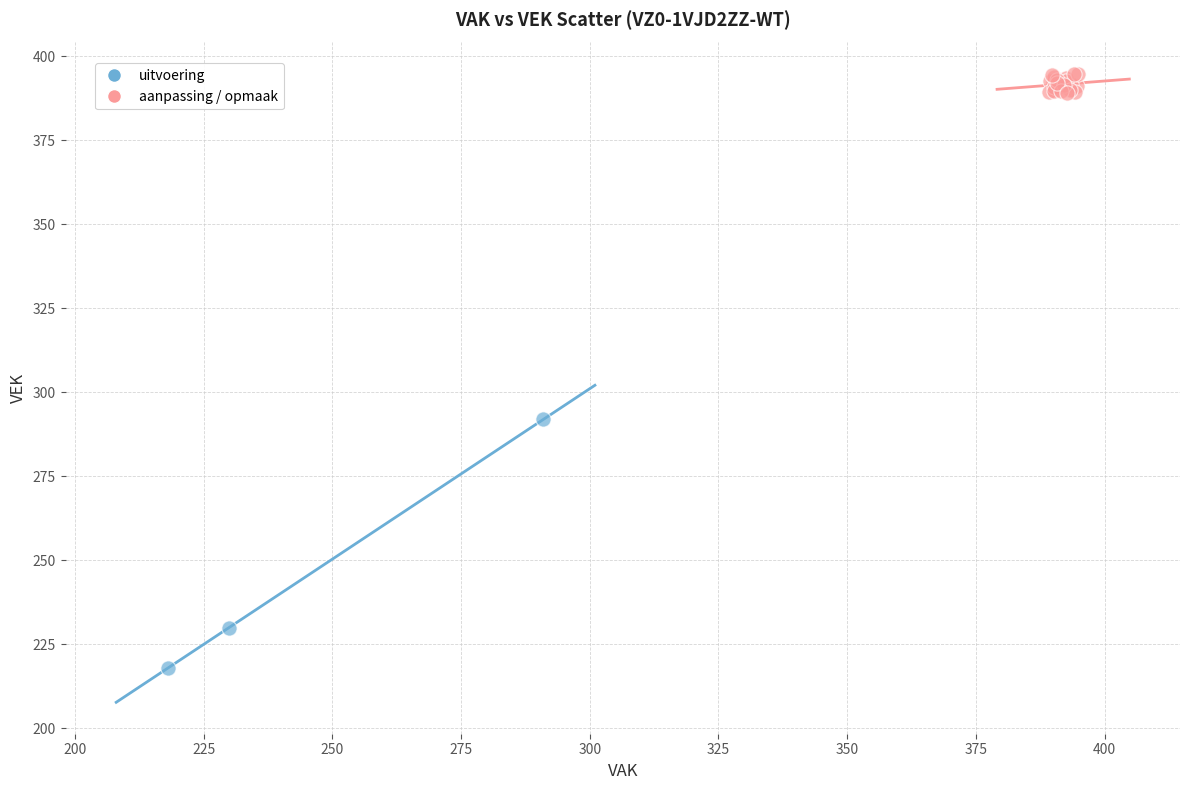

Which series contains the lowest Y value?

uitvoering